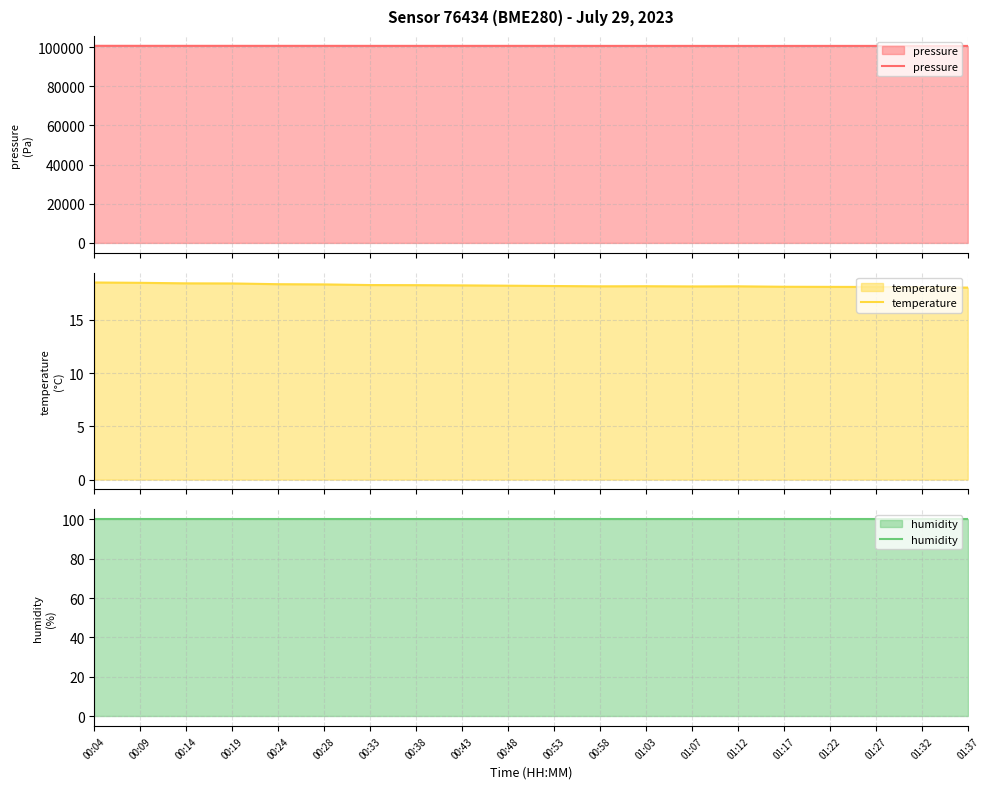

What are all the series names shown in the legend?

pressure, temperature, humidity